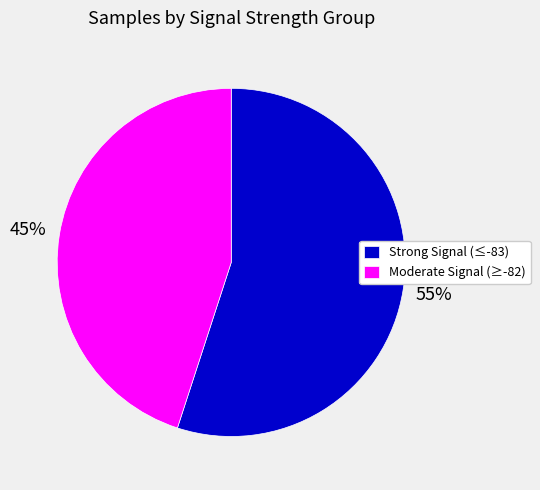

How many slices are in this pie chart?

2